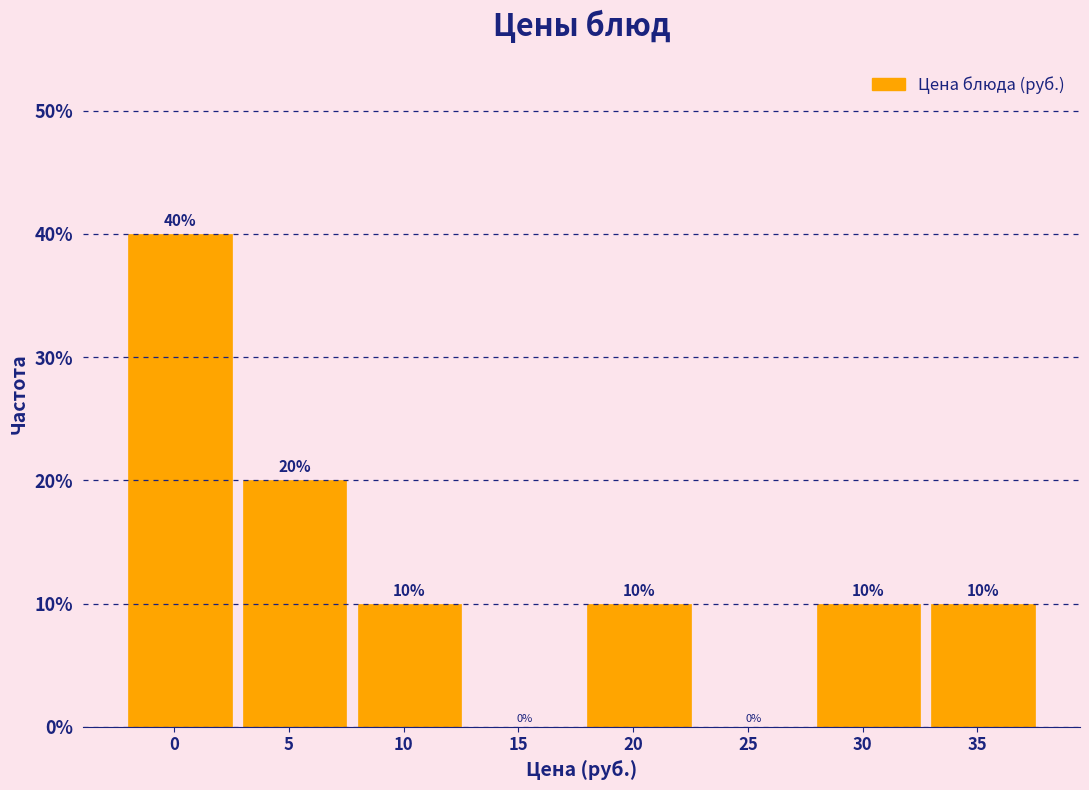

Reading left to right, what are all the values shown in this chart?

0=40	5=20	10=10	15=0	20=10	25=0	30=10	35=10